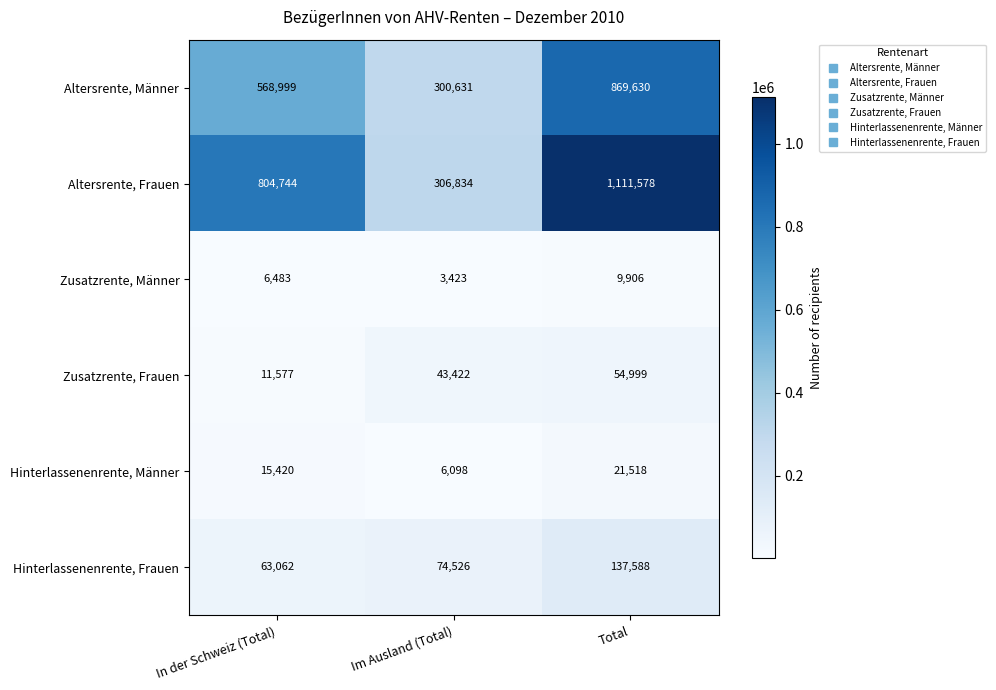

Count the number of data series in this chart.

6